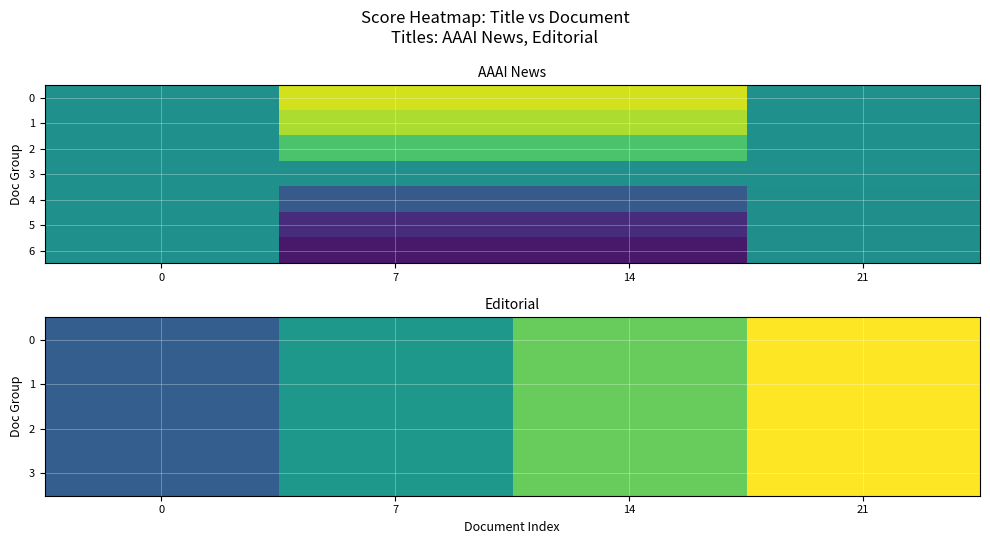

What is the difference between the maximum and second lowest values in the 1 series?

0.5